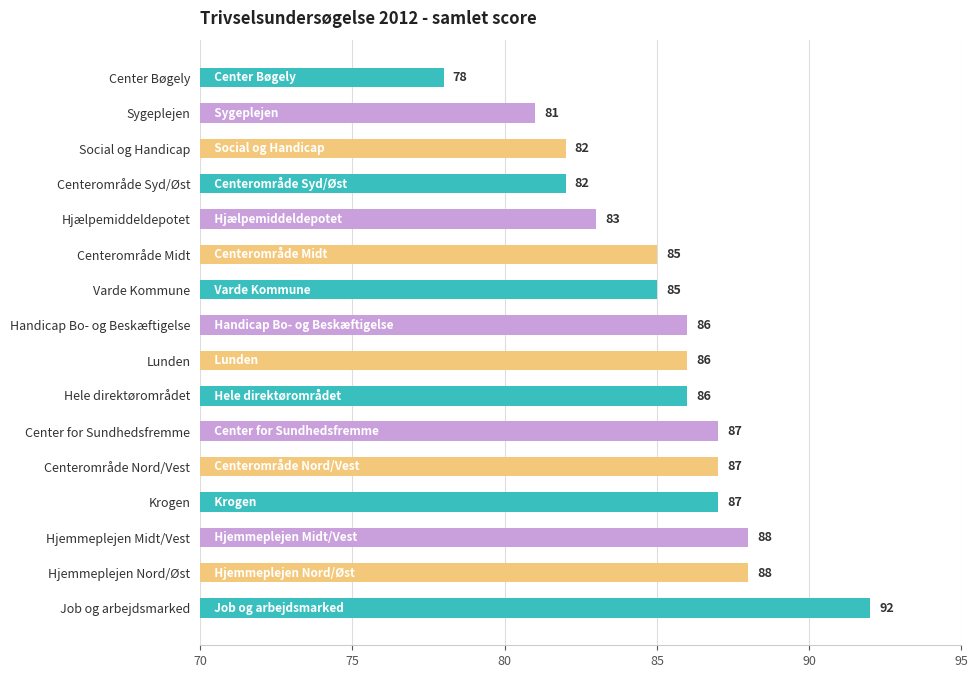

What is the approximate value at Centerområde Midt?

85